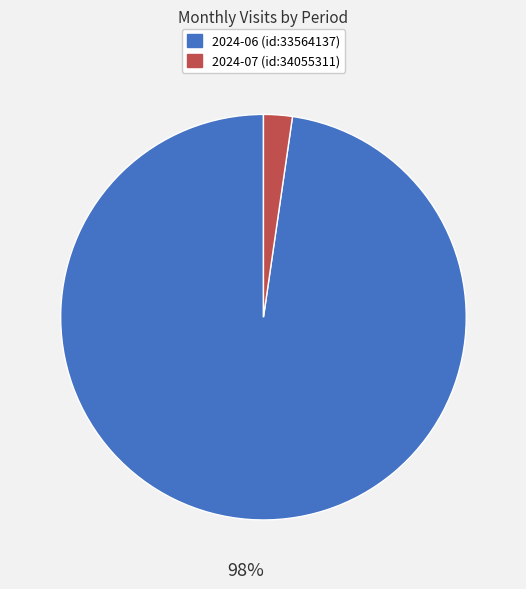

To the nearest percent, what is the combined percentage of 2024-07 (id:34055311) and 2024-06 (id:33564137)?

100%